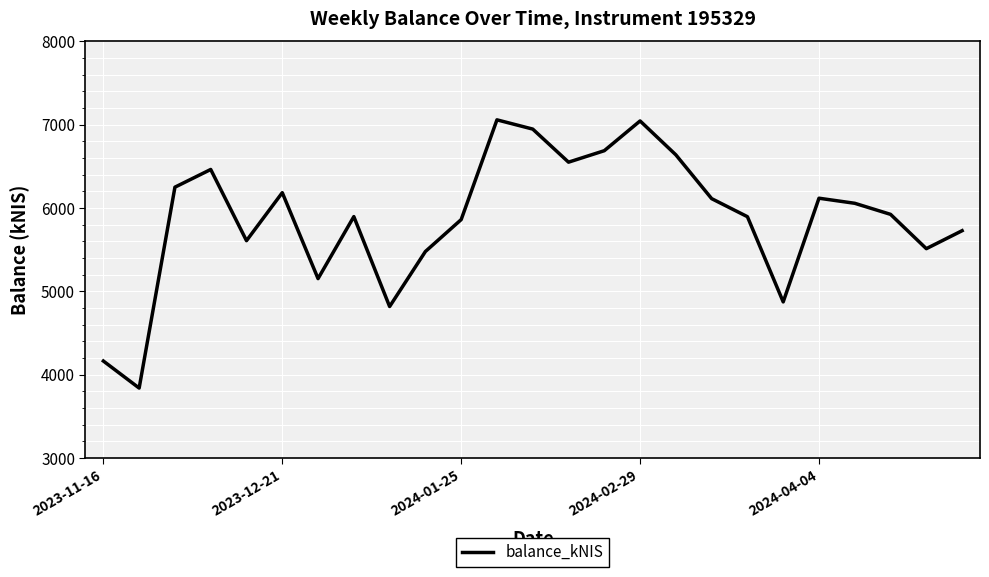

What is the difference between the maximum and minimum values?

3219.1